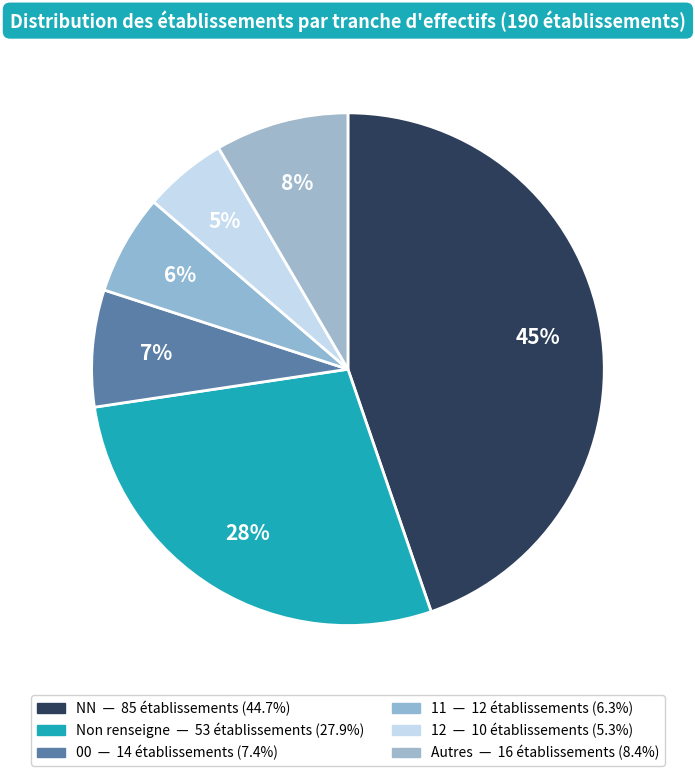

How many segments does this pie chart have?

6